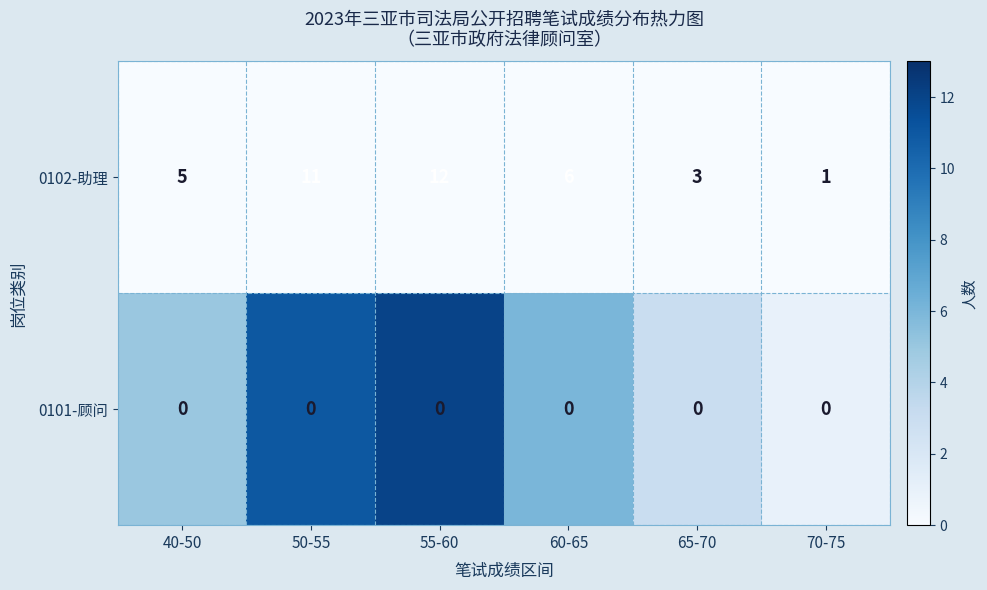

Which category has the highest value in the 0102-助理 series?

55-60